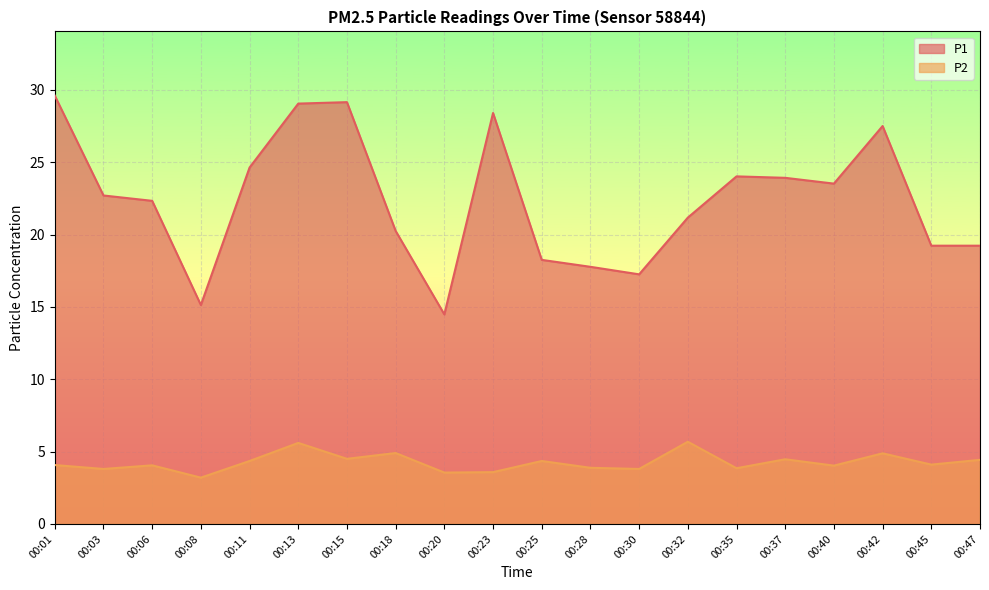

Reading left to right, list all the values displayed in this chart.

P1: 00:01=29.6	00:03=22.7	00:06=22.3	00:08=15.1	00:11=24.6	00:13=29.1	00:15=29.1	00:18=20.2	00:20=14.5	00:23=28.4	00:25=18.2	00:28=17.8	00:30=17.2	00:32=21.2	00:35=24.0	00:37=23.9	00:40=23.5	00:42=27.5	00:45=19.2	00:47=19.2
P2: 00:01=4.1	00:03=3.8	00:06=4.0	00:08=3.2	00:11=4.3	00:13=5.6	00:15=4.5	00:18=4.9	00:20=3.5	00:23=3.6	00:25=4.3	00:28=3.9	00:30=3.8	00:32=5.7	00:35=3.9	00:37=4.5	00:40=4.0	00:42=4.9	00:45=4.1	00:47=4.4